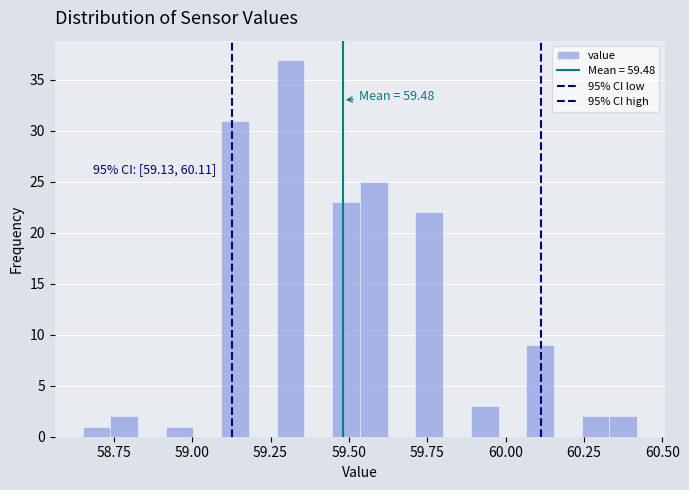

Read against the x-axis, roughly where is the centre of the tallest bar?

59.30